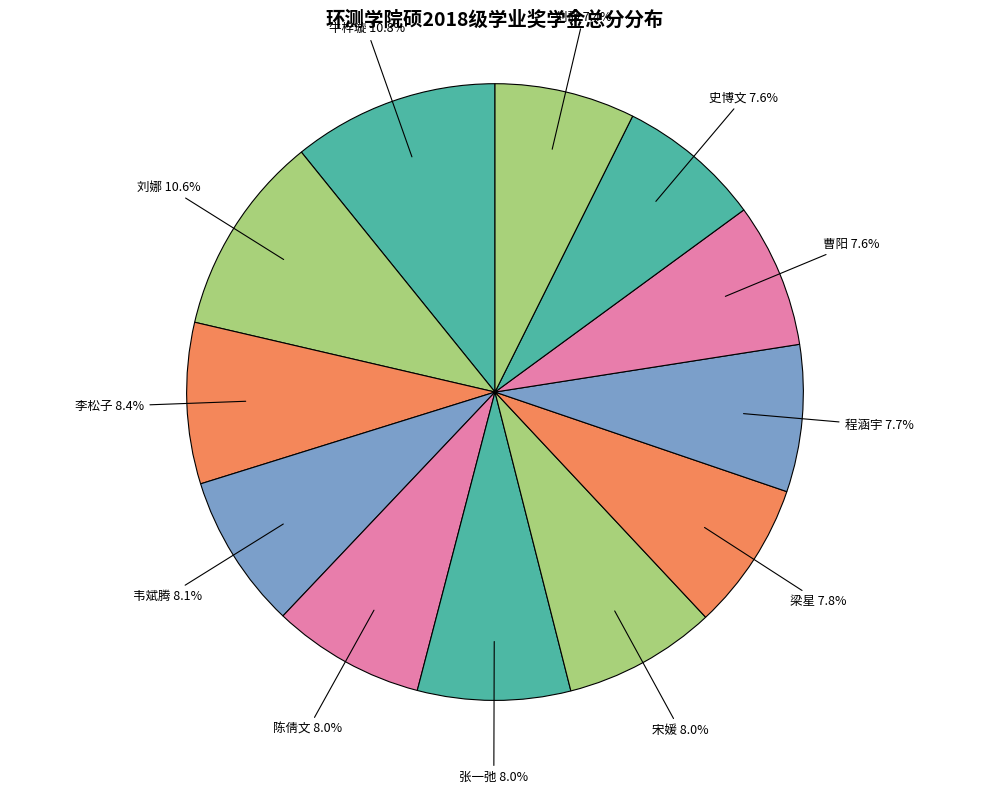

What percentage do 宋媛 and 张一弛 together represent?

16.0%